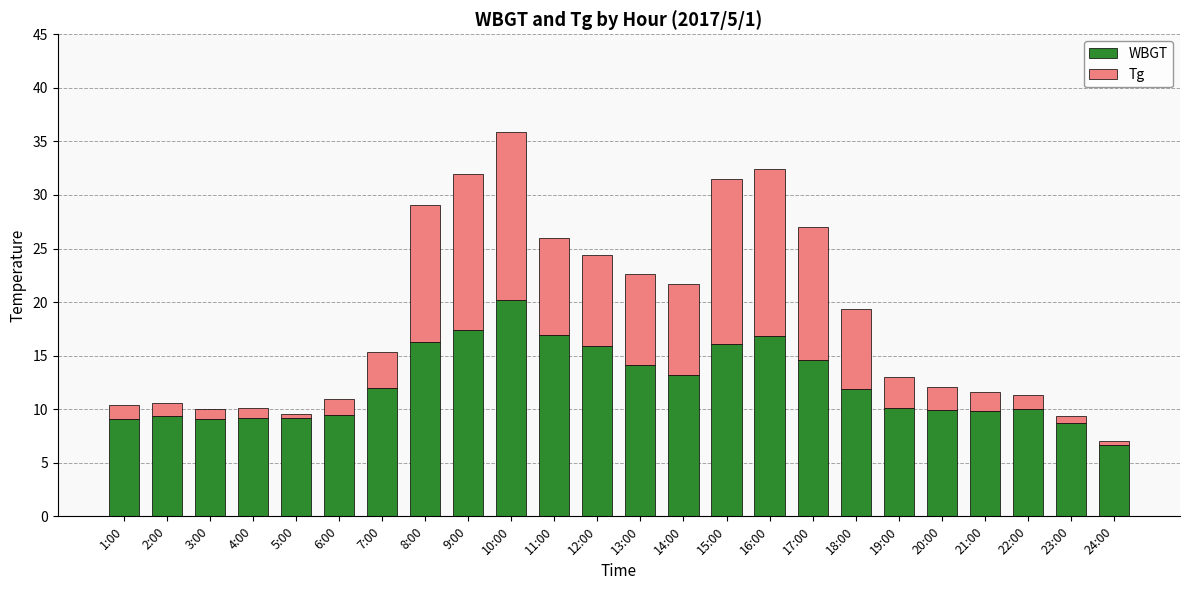

Which category has the highest value in the WBGT series?

10:00